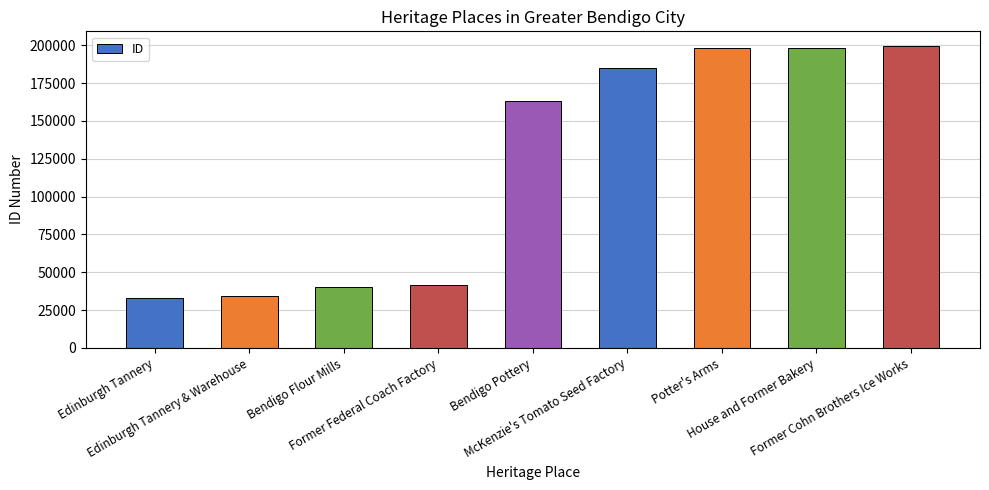

Where is the data nearest to the value 116135?

Bendigo Pottery